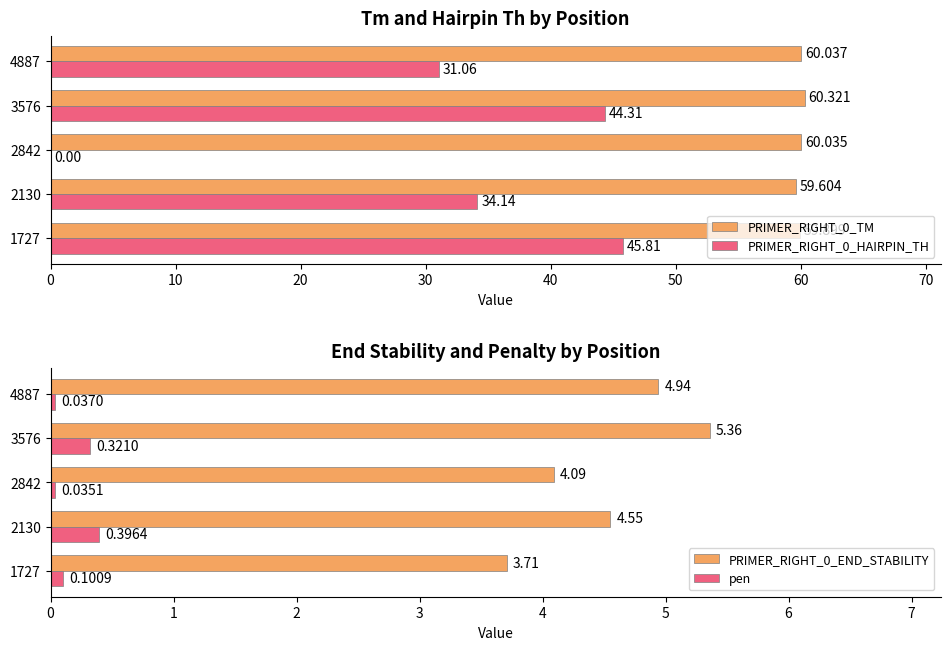

Which series has the largest total across all categories?

PRIMER_RIGHT_0_TM